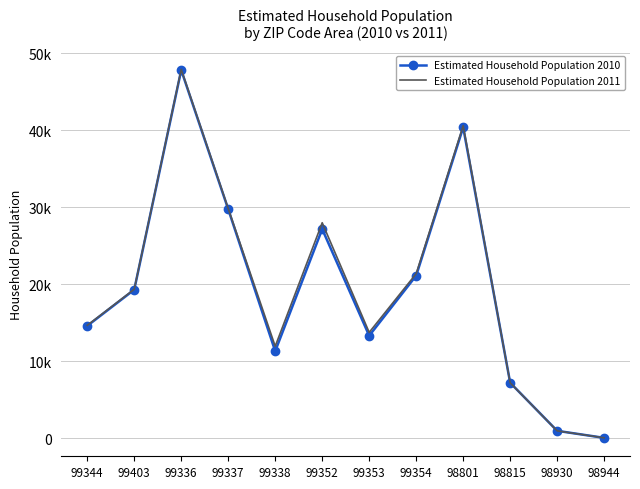

True or false: Estimated Household Population 2010 has a value of 62.1 at 98944.

False